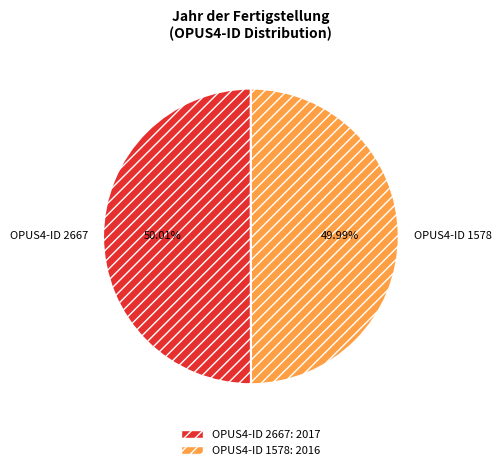

Is there any slice that represents more than half of the pie?

Yes